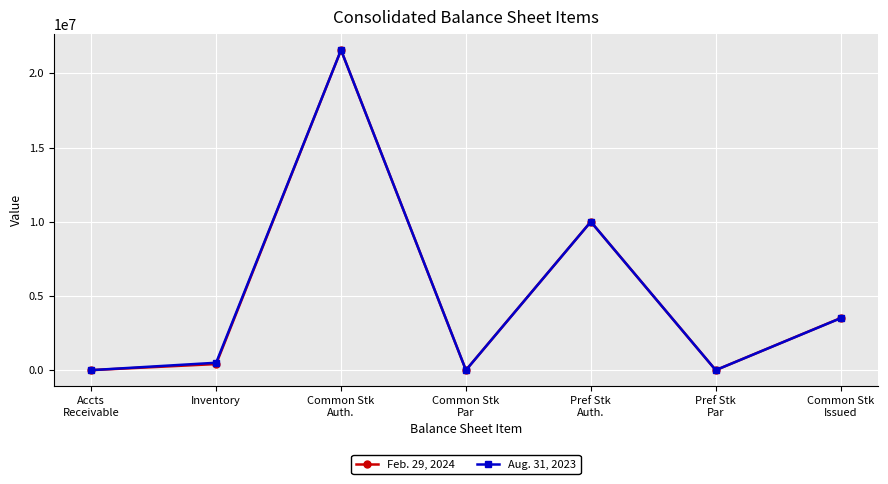

What is the difference between the maximum and minimum values in the Aug. 31, 2023 series?

21567564